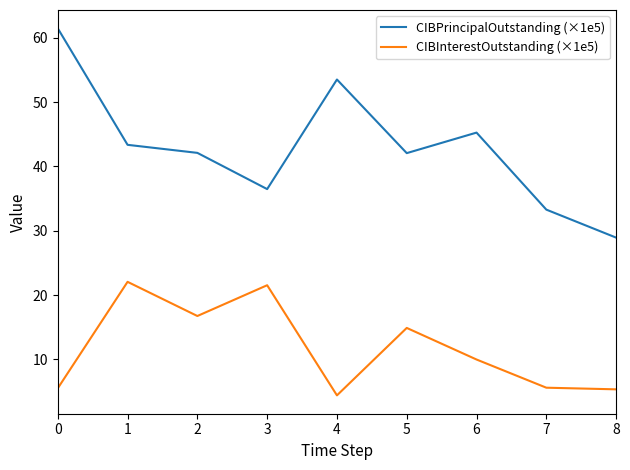

True or false: CIBPrincipalOutstanding (×1e5) has more than 2 points higher than both neighbors.

False